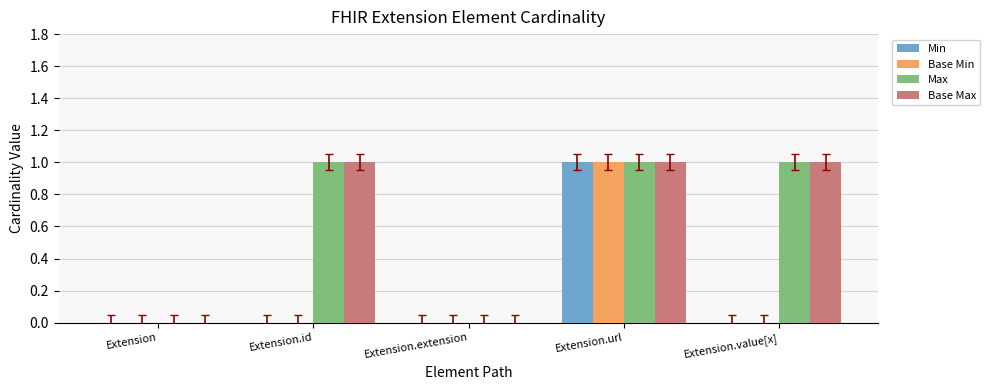

What is the total value across all series at Extension.url?

4